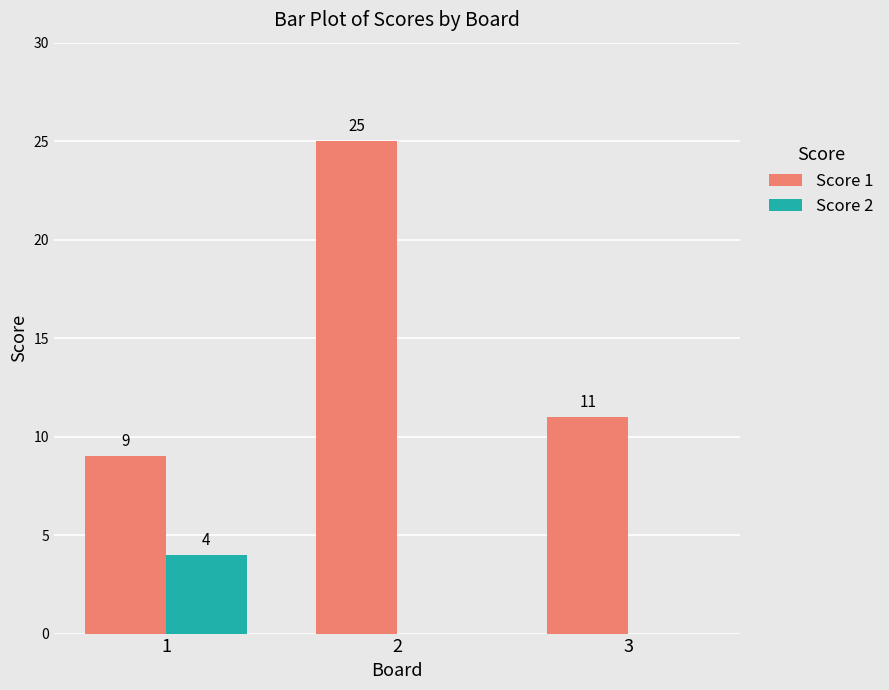

At which category does the chart reach its peak across all series?

2